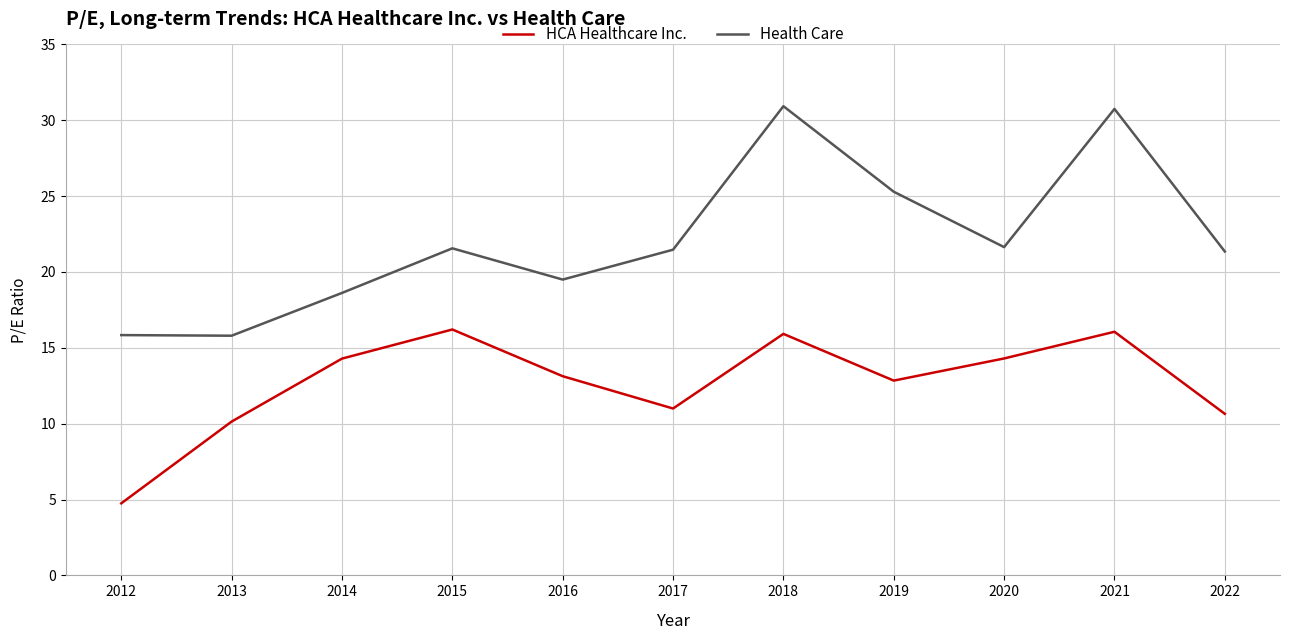

What is the total value across all series at 2017?

32.5